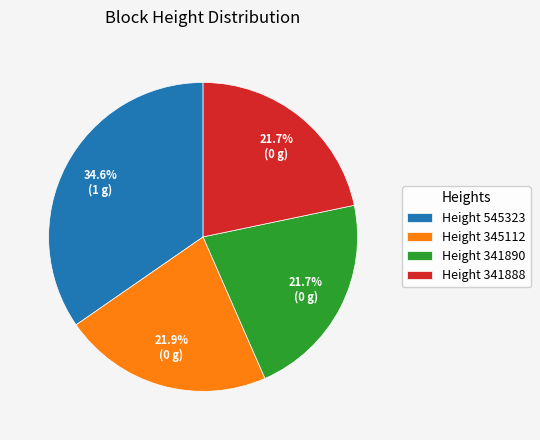

Does Height 345112 account for over 50% of the chart?

No